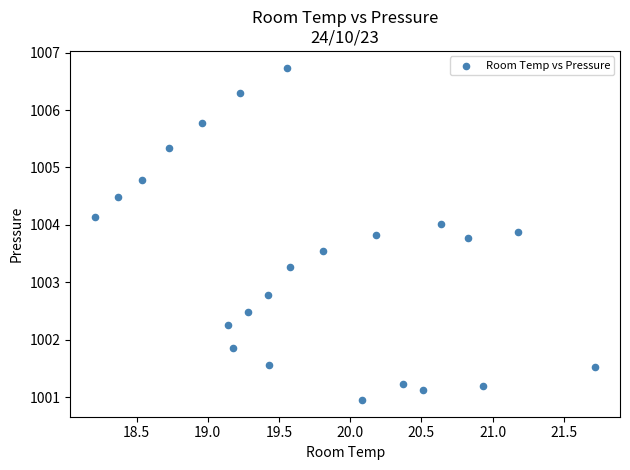

What is the range of X values (max minus min)?

3.5